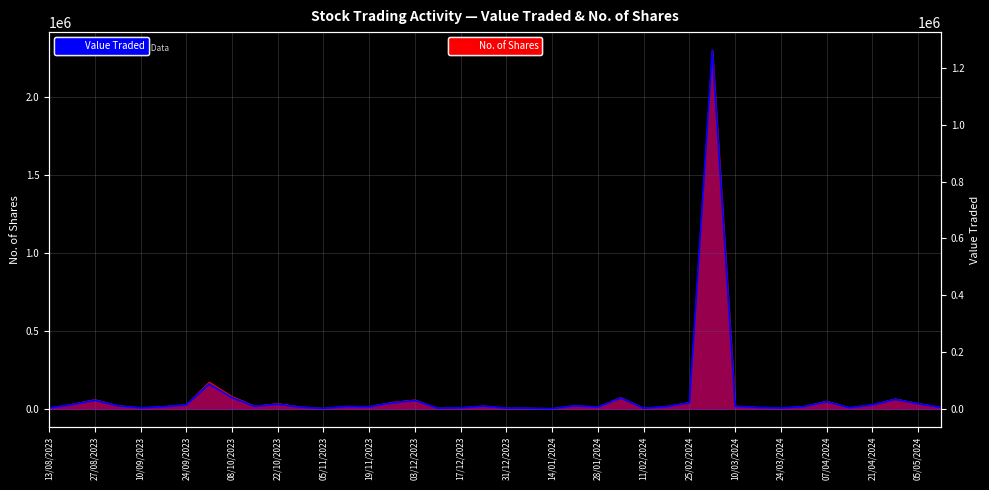

What is the maximum value for Value Traded?

1263287